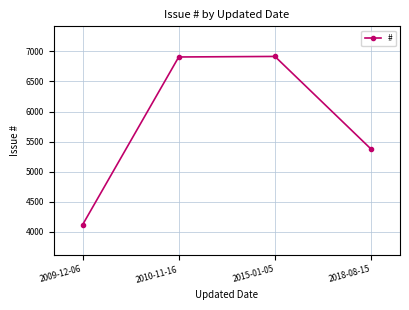

How many interior local peaks (higher than both neighbors) does the data have?

1